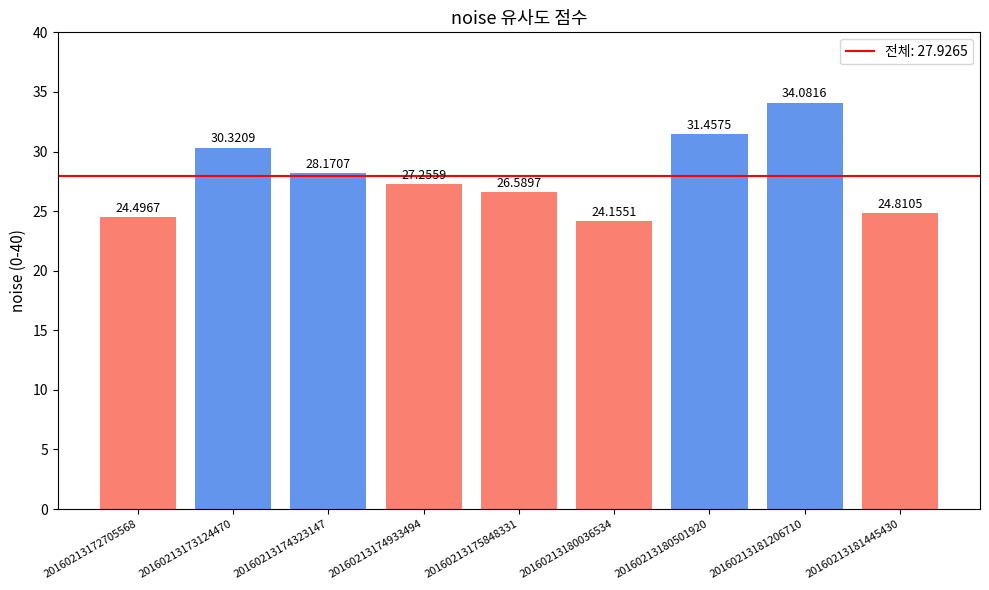

What is the sum of the values at 20160213172705568 and 20160213181445430?

49.3